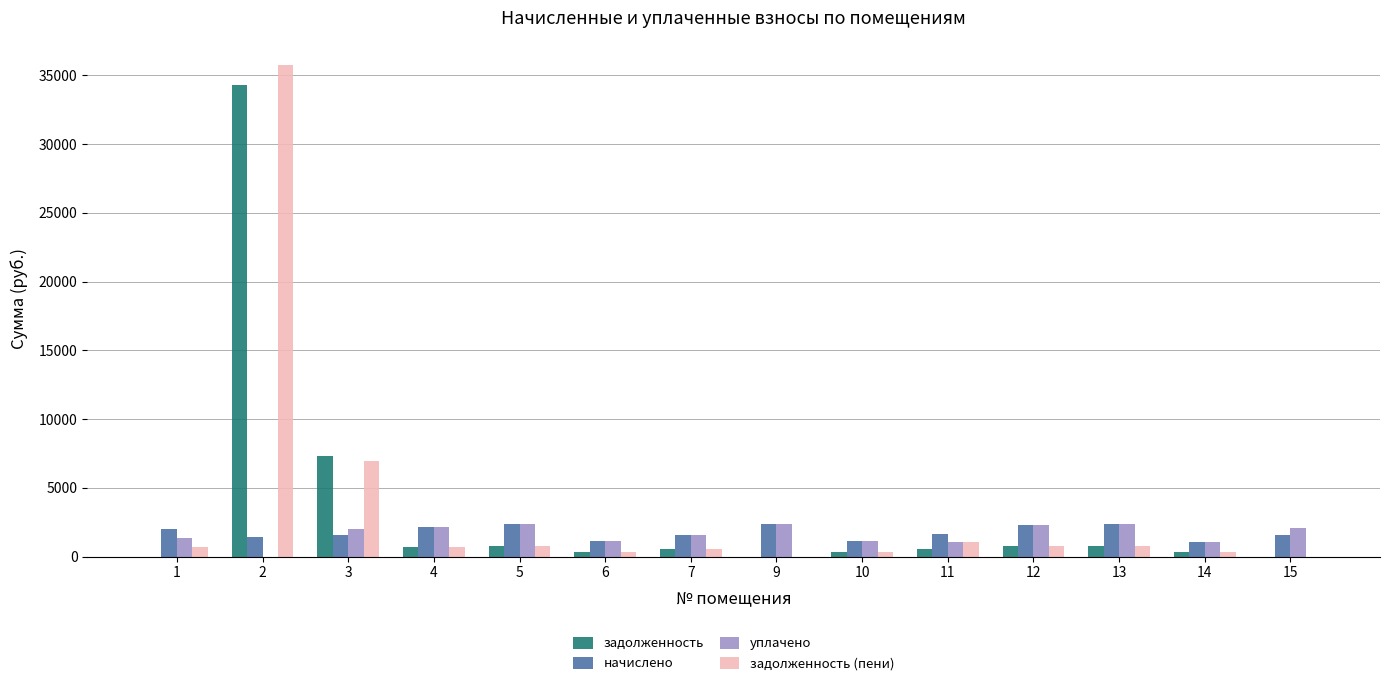

What is the sum of all задолженность (пени) values?

49129.4